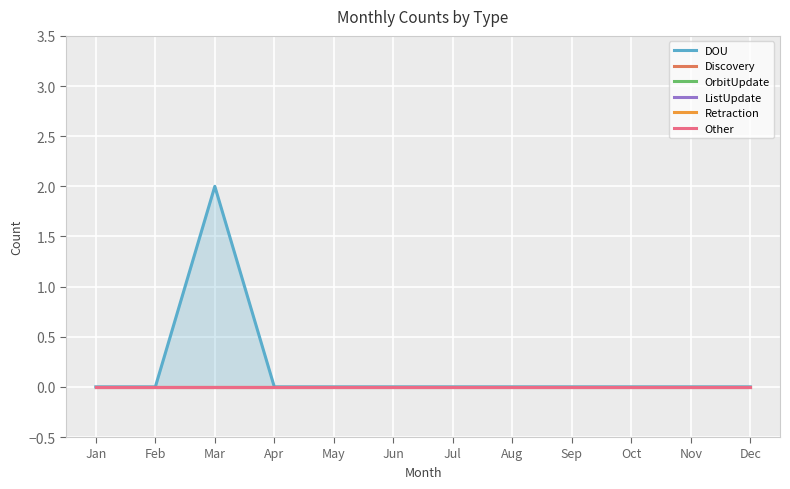

List the labels in order of ListUpdate value, smallest first.

Jan, Feb, Mar, Apr, May, Jun, Jul, Aug, Sep, Oct, Nov, Dec